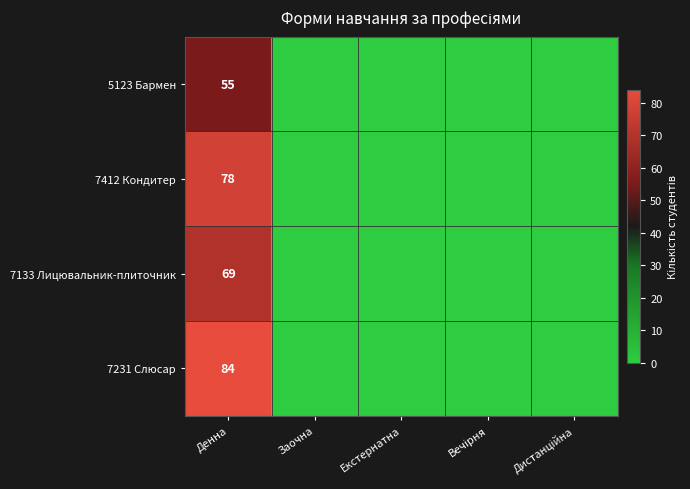

At Денна, list the series in order from largest to smallest.

7231 Слюсар, 7412 Кондитер, 7133 Лицювальник-плиточник, 5123 Бармен